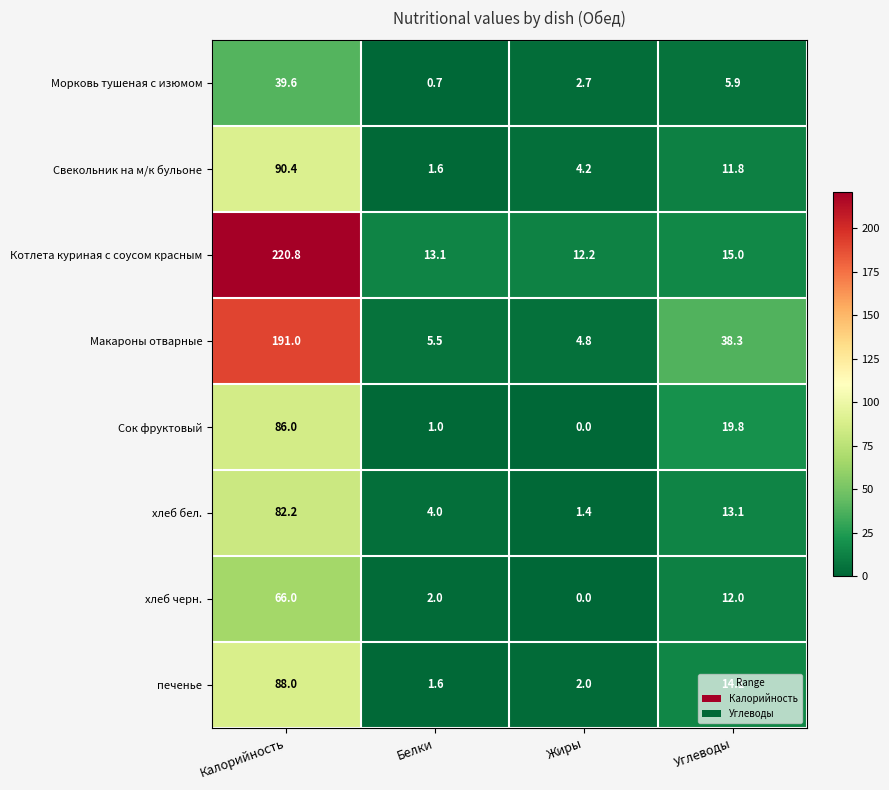

List the series in order of their peak value, highest first.

Котлета куриная с соусом красным, Макароны отварные, Свекольник на м/к бульоне, печенье, Сок фруктовый, хлеб бел., хлеб черн., Морковь тушеная с изюмом